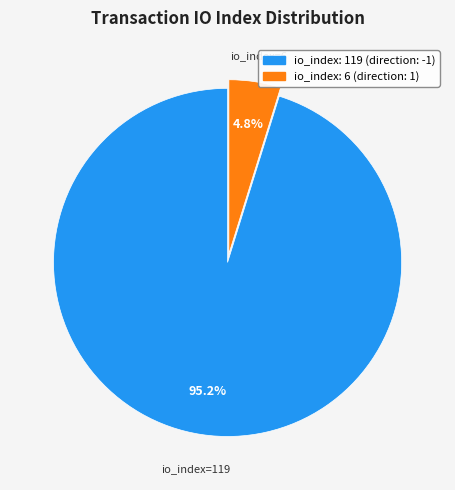

Count the number of slices in the pie.

2